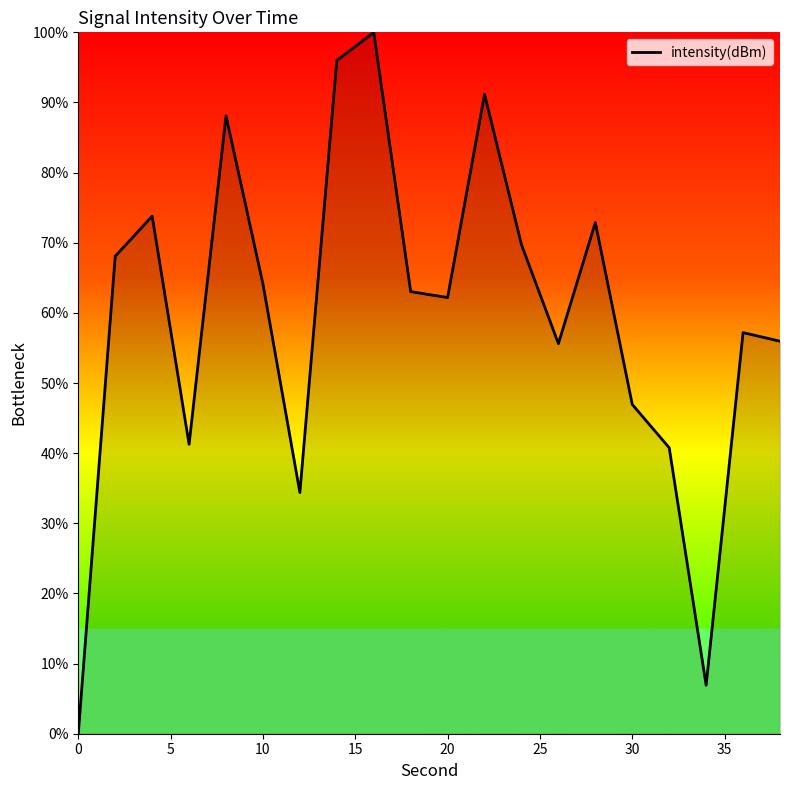

Does the chart have visible grid lines?

No